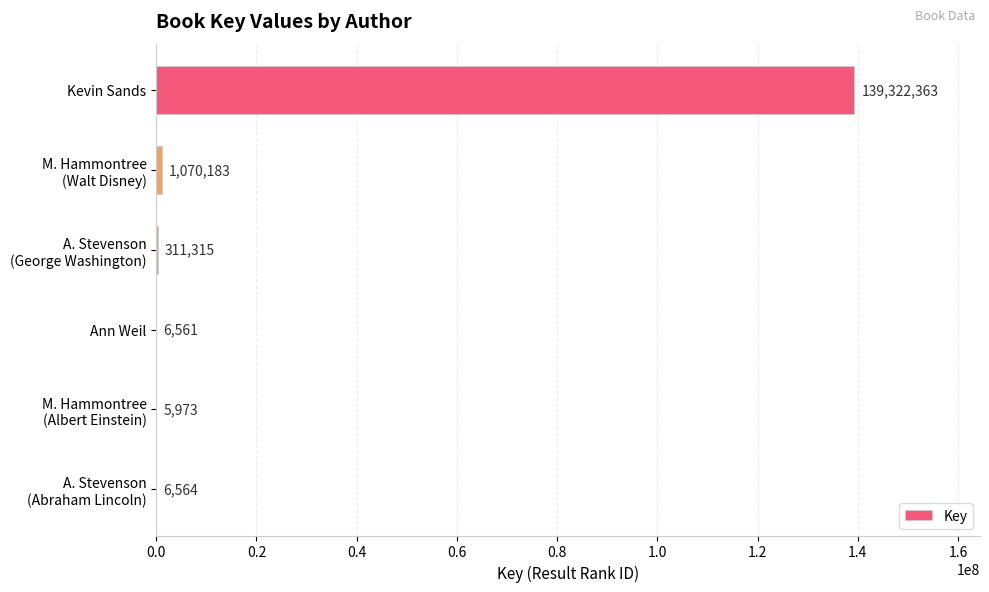

Is it true that the value at Ann Weil is 6561?

True